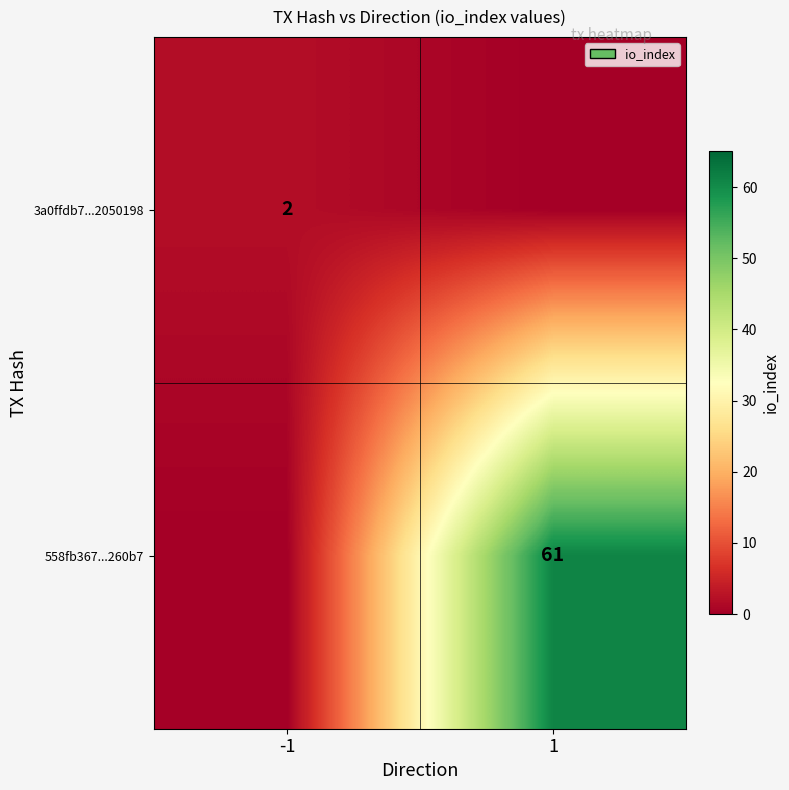

The value of 558fb367...260b7 at 1 is 61. True or false?

True